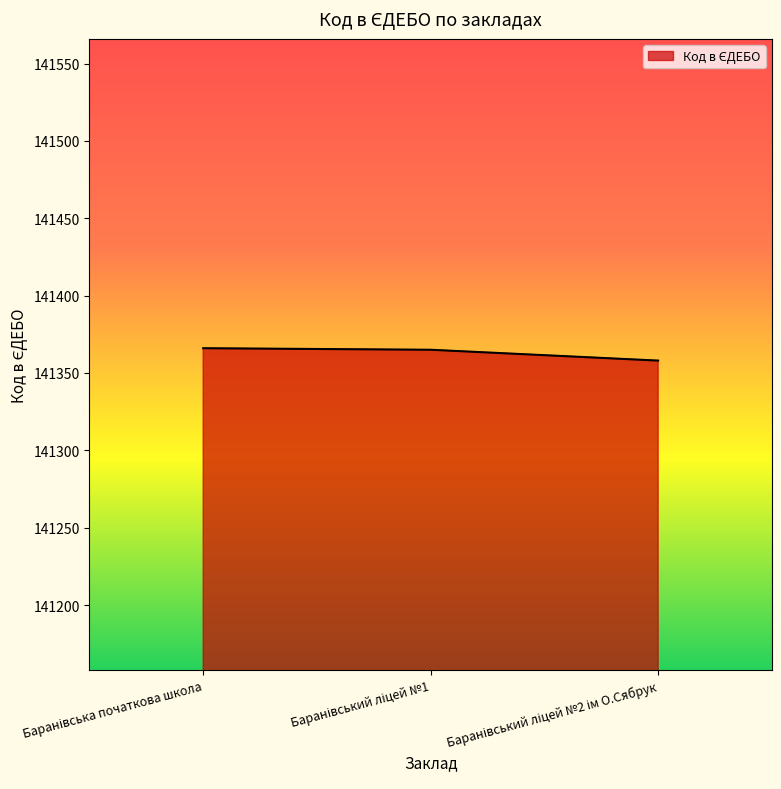

What is the smallest value displayed?

141358